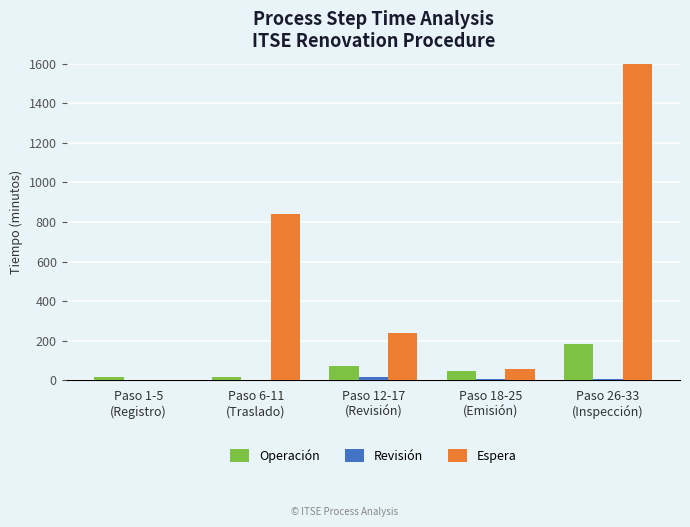

What is the value of the Espera bar at the 4th from the left?

60